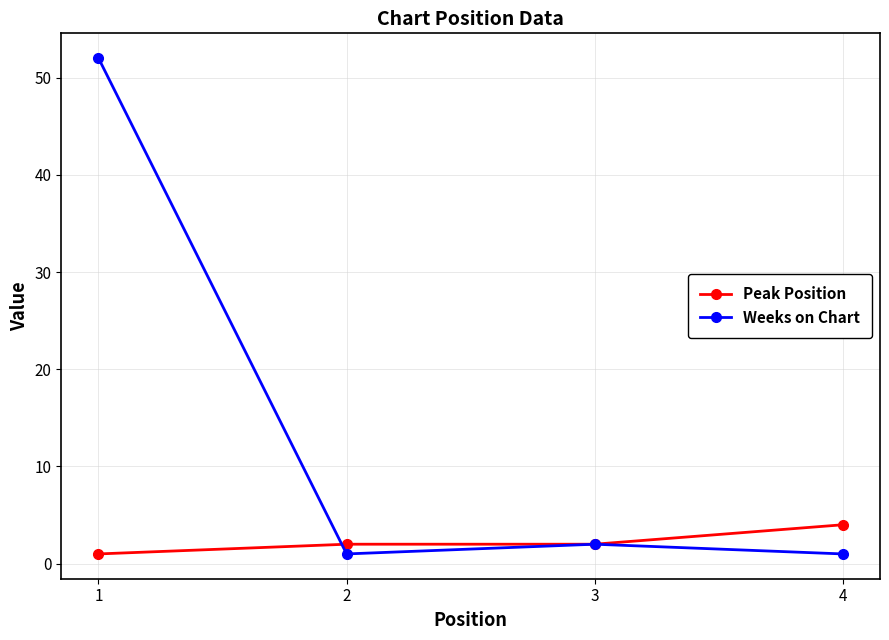

What is the sum of the Weeks on Chart values at 4 and 3?

3